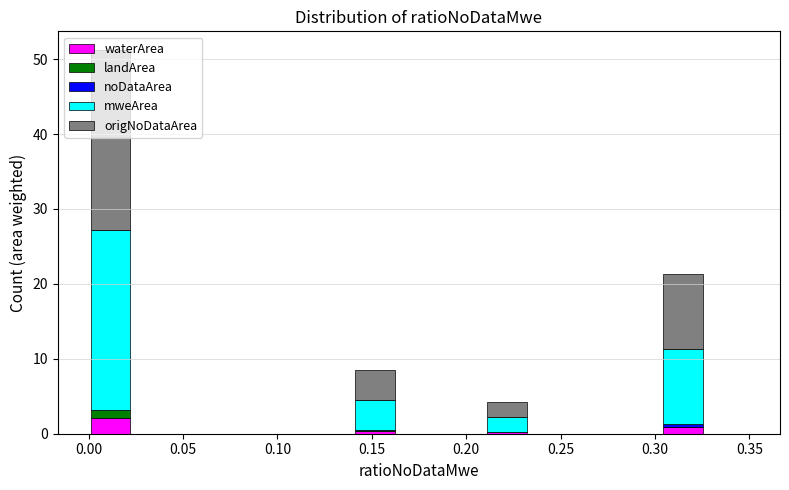

Reading left to right, transcribe this chart: for each stacked bar, give the range it covers on the x-axis and its total height. Neither the bar edges nor the heights are printed on the chart, so give them approximately, as read against the axes.

0.000 to 0.025: 51
0.025 to 0.045: 0
0.045 to 0.070: 0
0.070 to 0.095: 0
0.095 to 0.115: 0
0.115 to 0.140: 0
0.140 to 0.165: 9
0.165 to 0.185: 0
0.185 to 0.210: 0
0.210 to 0.235: 4
0.235 to 0.255: 0
0.255 to 0.280: 0
0.280 to 0.305: 0
0.305 to 0.325: 21
0.325 to 0.350: 0